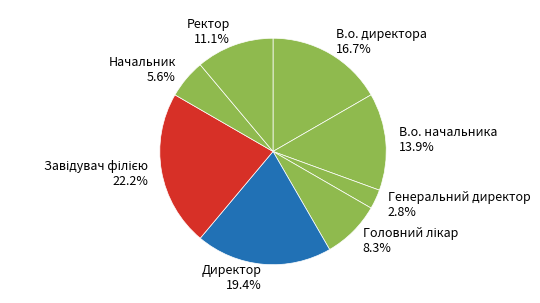

Is there a majority slice in this chart?

No